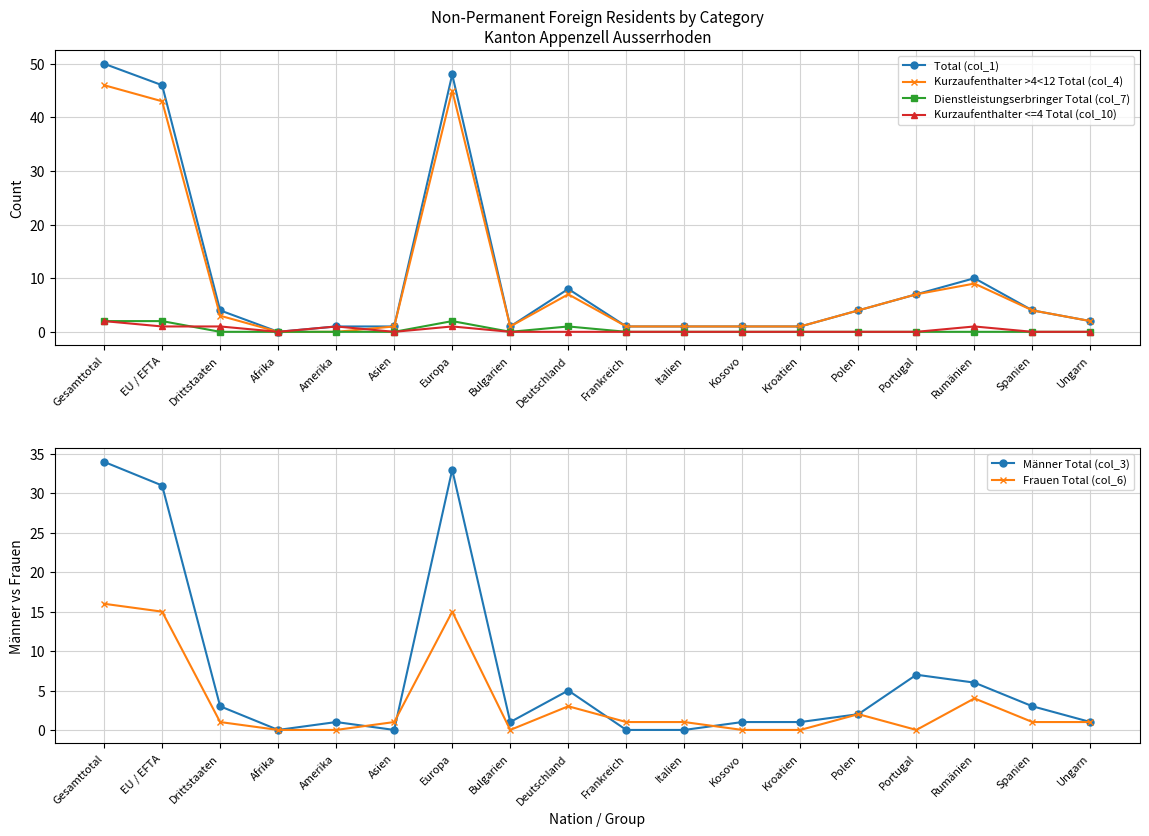

Where is Total (col_1) nearest to the value 25?

Rumänien